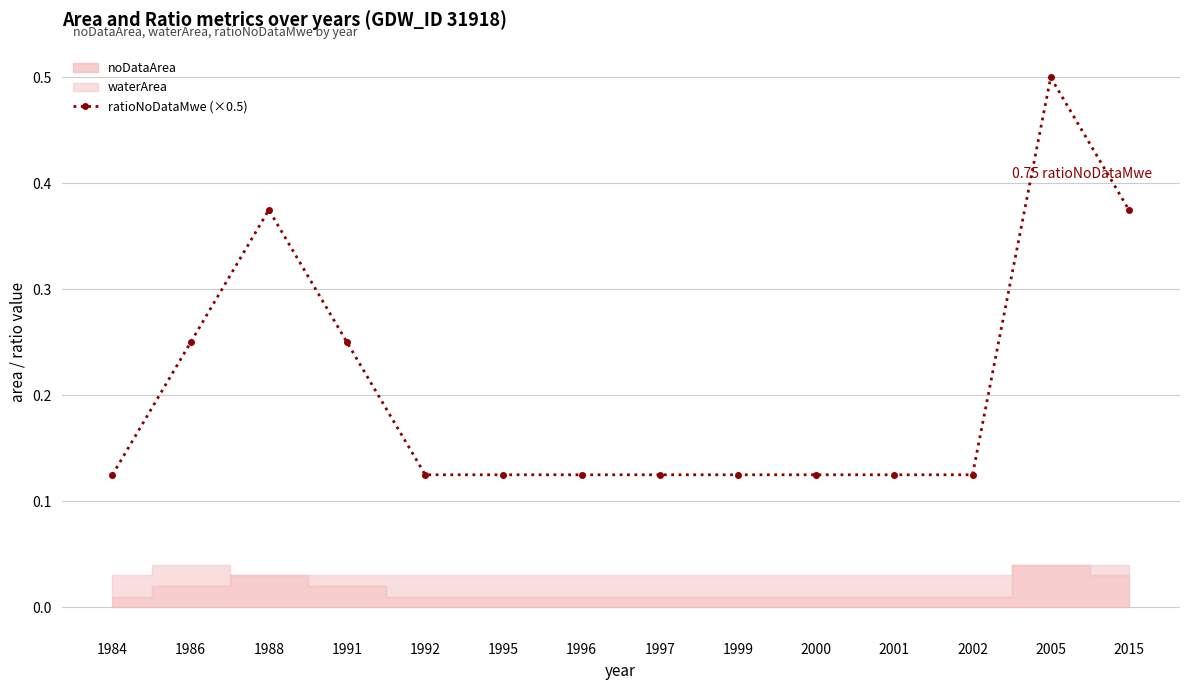

Where is the first local maximum?

1988